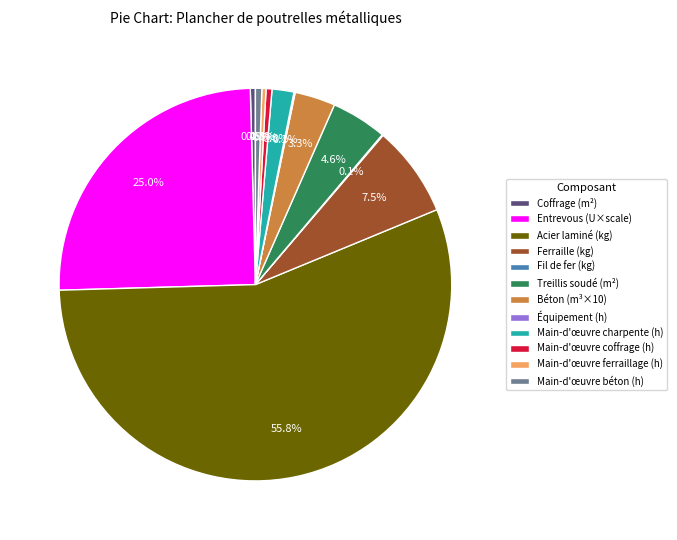

What is the largest slice in the pie chart?

Acier laminé (kg)